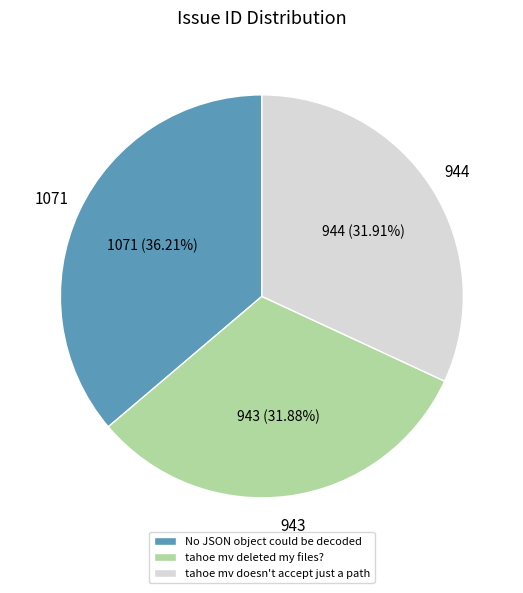

Is it true that No JSON object could be decoded is 36% of the pie?

True